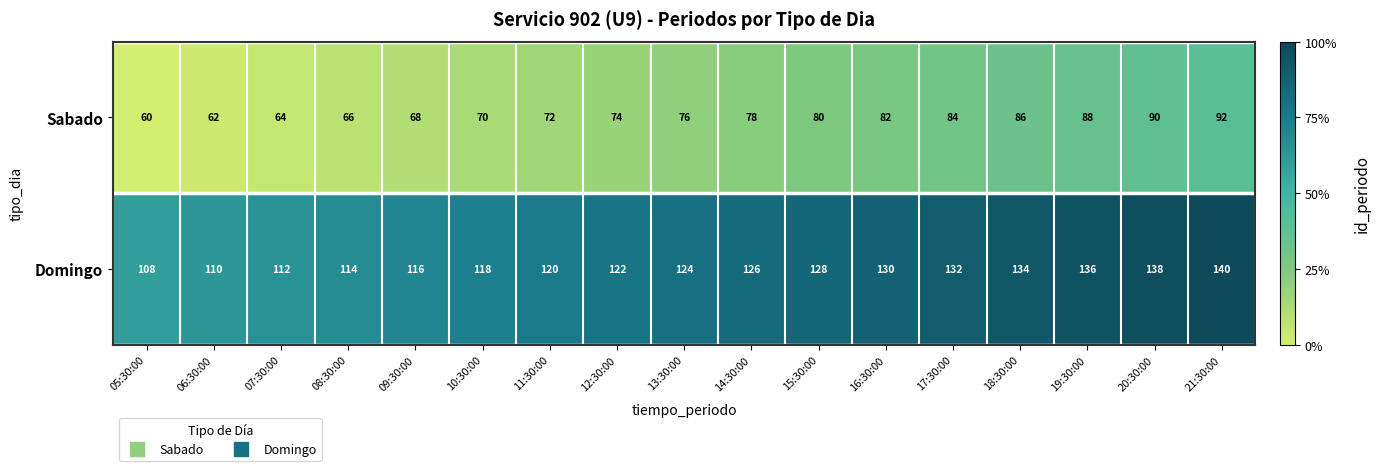

What is the spread (max minus min) of values at 10:30:00?

48